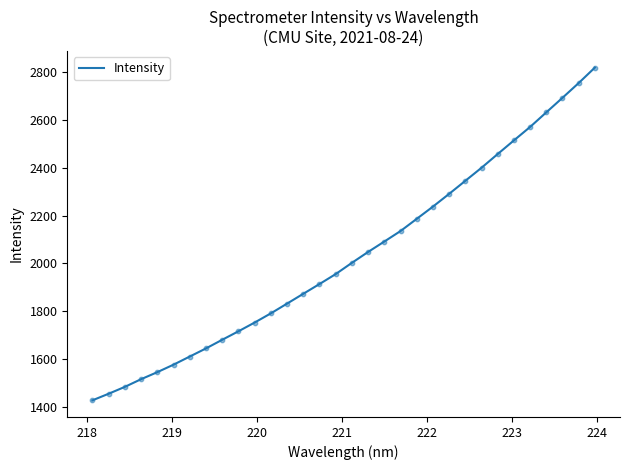

What is the minimum value shown in the chart?

1428.4